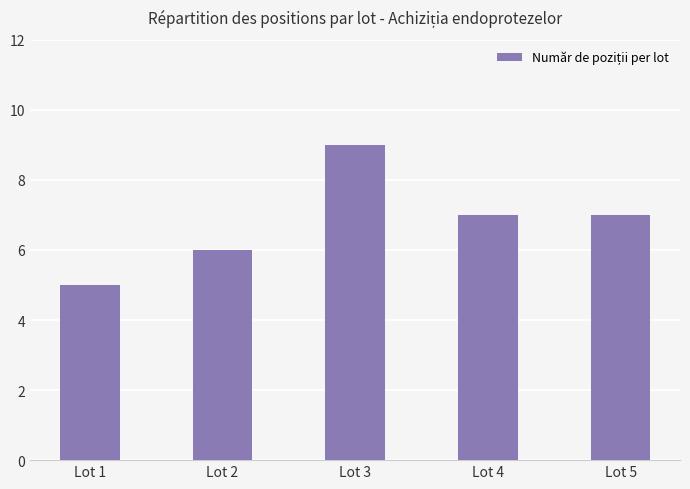

Read the value at Lot 4.

7